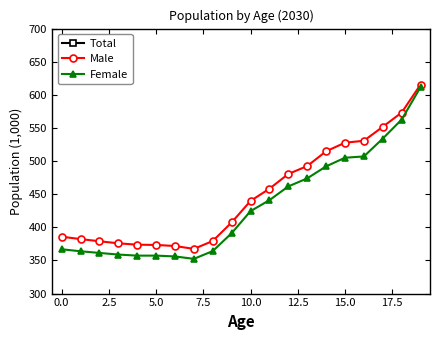

At which category is the sum across all series the highest?

19